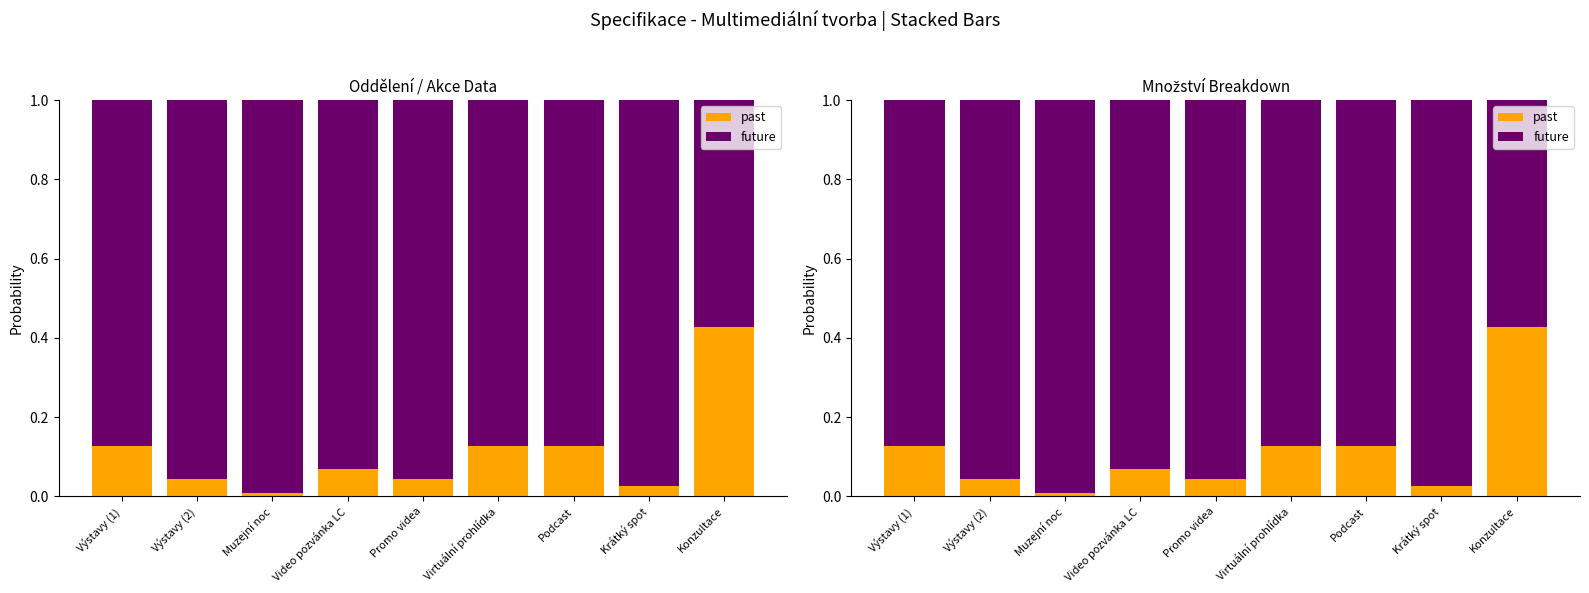

Count the number of categories in the chart.

9